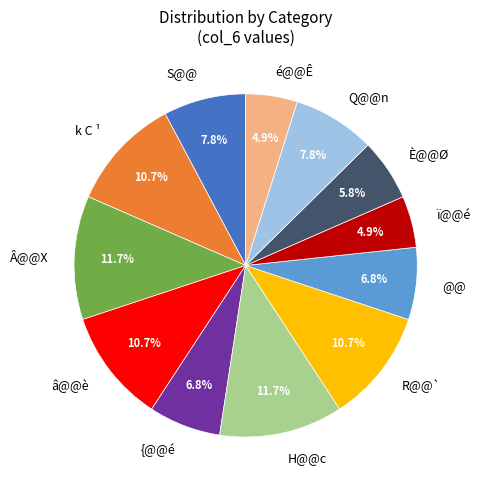

Does â@@è represent more than half of the total?

No